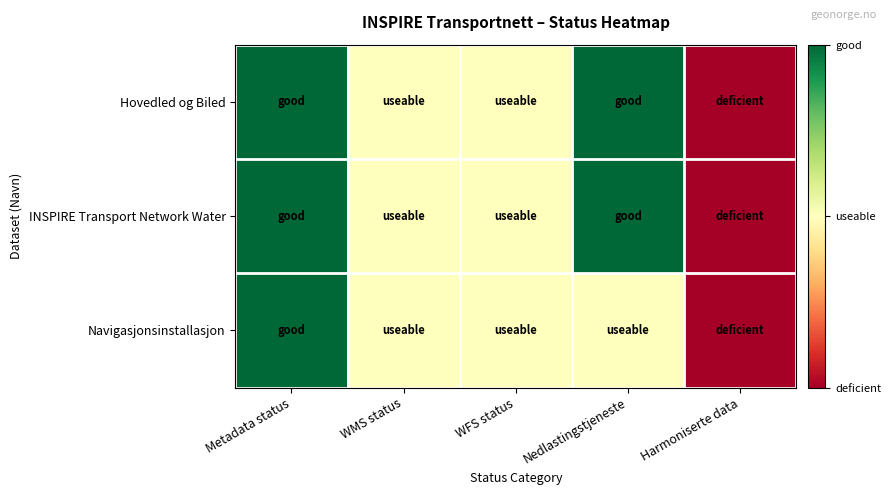

Which series has the largest range (max minus min)?

Hovedled og Biled